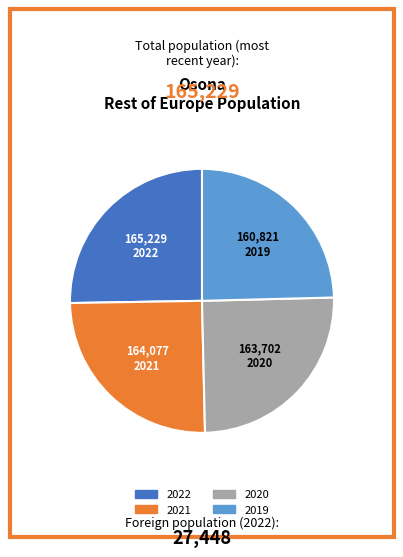

Does any single category account for the majority?

No